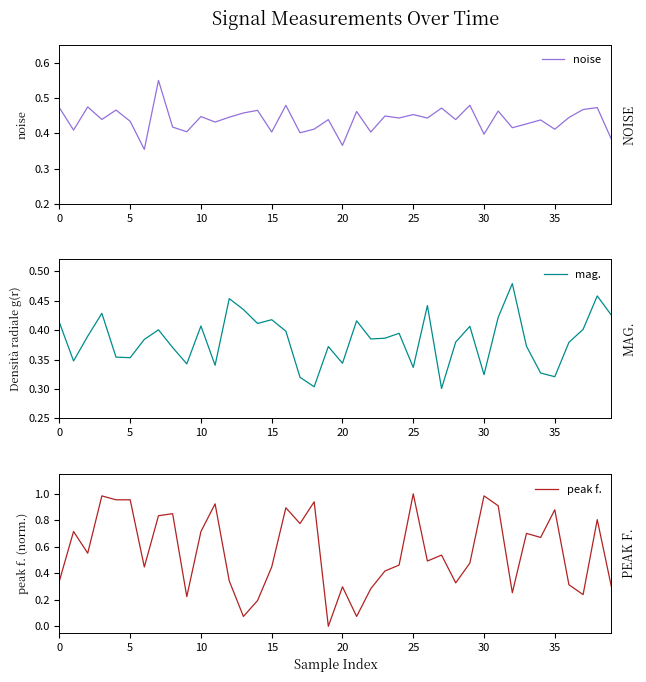

Reading left to right, transcribe all the data shown in this chart.

noise: 0.5	0.4	0.5	0.4	0.5	0.4	0.4	0.5	0.4	0.4	0.4	0.4	0.4	0.5	0.5	0.4	0.5	0.4	0.4	0.4	0.4	0.5	0.4	0.4	0.4	0.5	0.4	0.5	0.4	0.5	0.4	0.5	0.4	0.4	0.4	0.4	0.4	0.5	0.5	0.4
mag.: 0.4	0.3	0.4	0.4	0.4	0.4	0.4	0.4	0.4	0.3	0.4	0.3	0.5	0.4	0.4	0.4	0.4	0.3	0.3	0.4	0.3	0.4	0.4	0.4	0.4	0.3	0.4	0.3	0.4	0.4	0.3	0.4	0.5	0.4	0.3	0.3	0.4	0.4	0.5	0.4
peak f.: 0.3	0.7	0.6	1.0	1.0	1.0	0.4	0.8	0.9	0.2	0.7	0.9	0.3	0.1	0.2	0.4	0.9	0.8	0.9	0.0	0.3	0.1	0.3	0.4	0.5	1.0	0.5	0.5	0.3	0.5	1.0	0.9	0.3	0.7	0.7	0.9	0.3	0.2	0.8	0.3